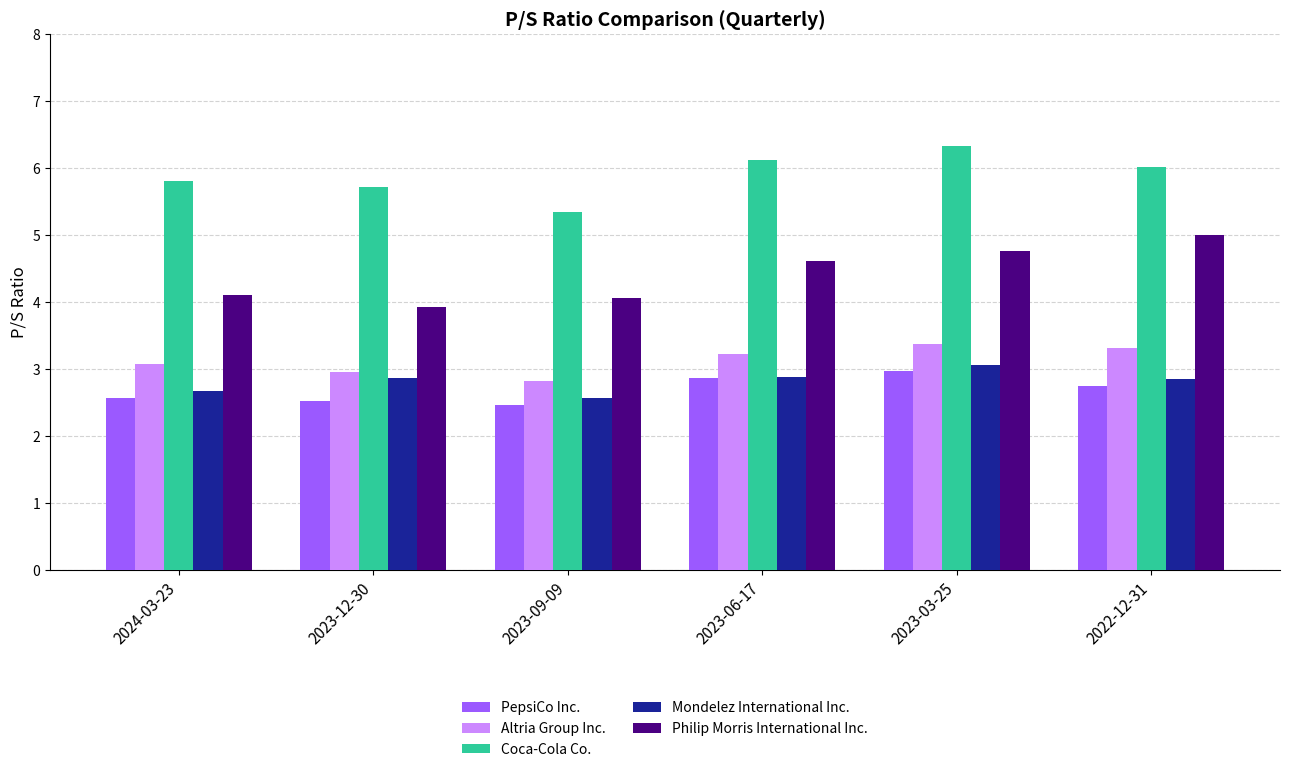

What is the value of the Altria Group Inc. bar at the 6th from the left?

3.3